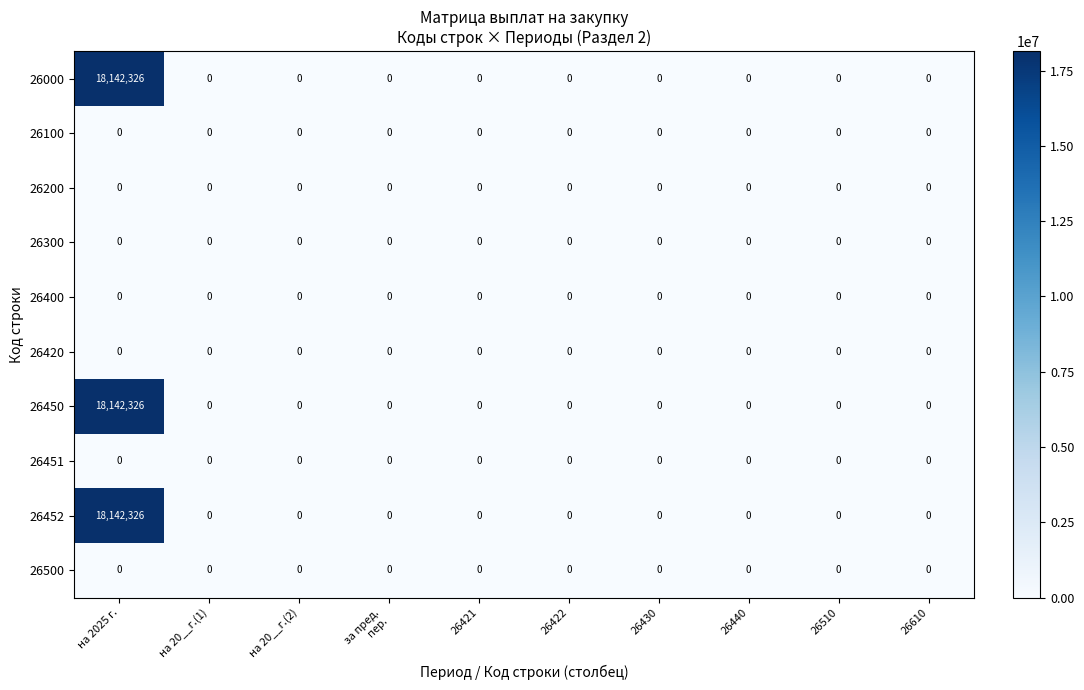

What is the maximum value shown in the chart?

18142326